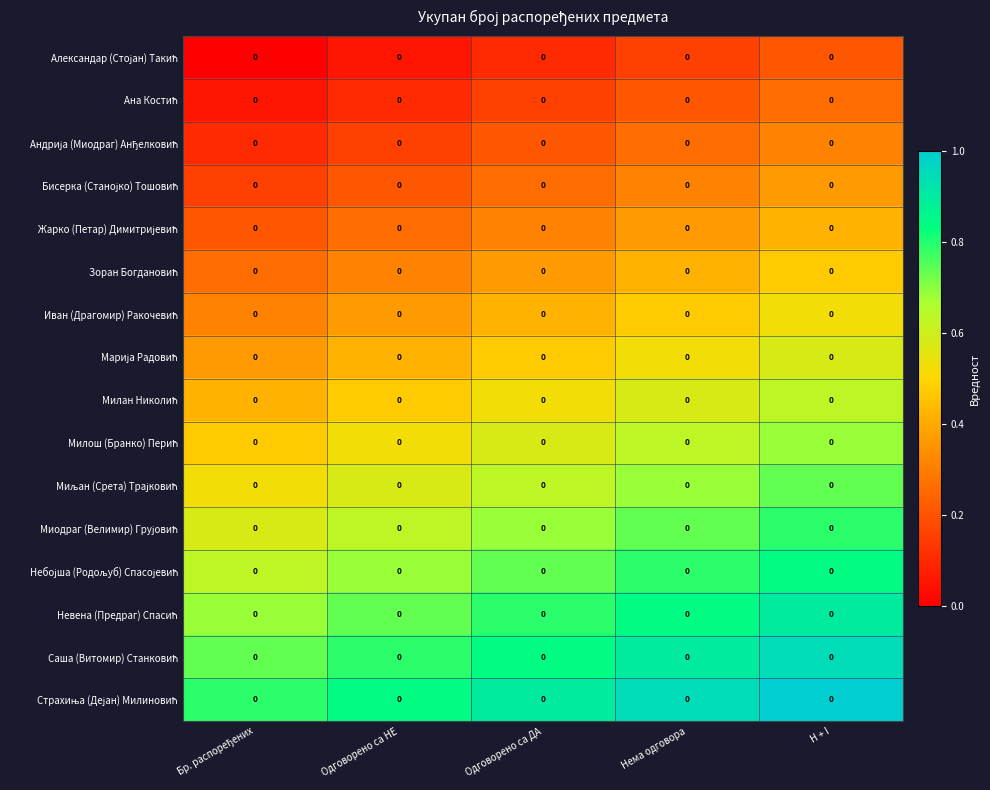

True or false: Жарко (Петар) Димитријевић has a value of 0.2 at Нема одговора.

False